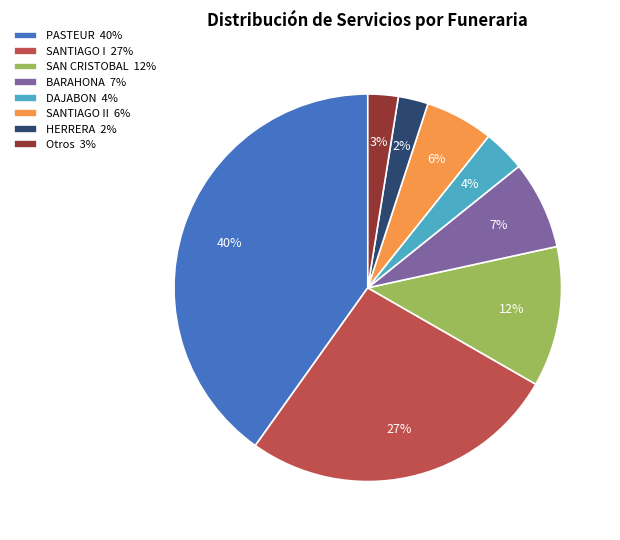

The HERRERA 2% slice represents 2% of the pie. True or false?

True